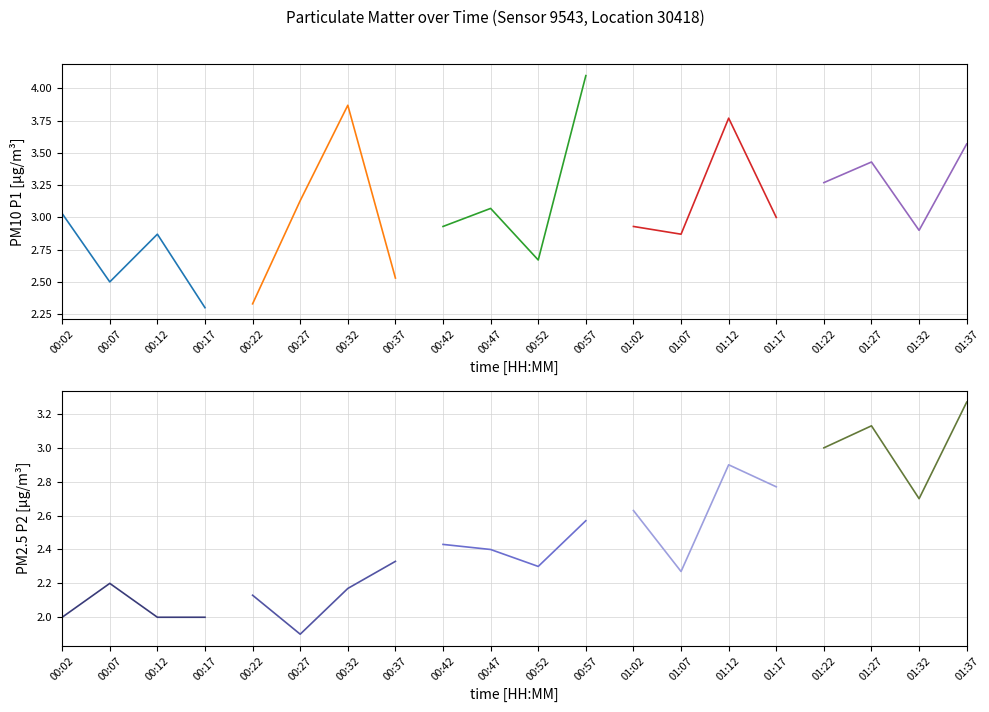

At 00:07, list the series in order from smallest to largest.

P2, P1